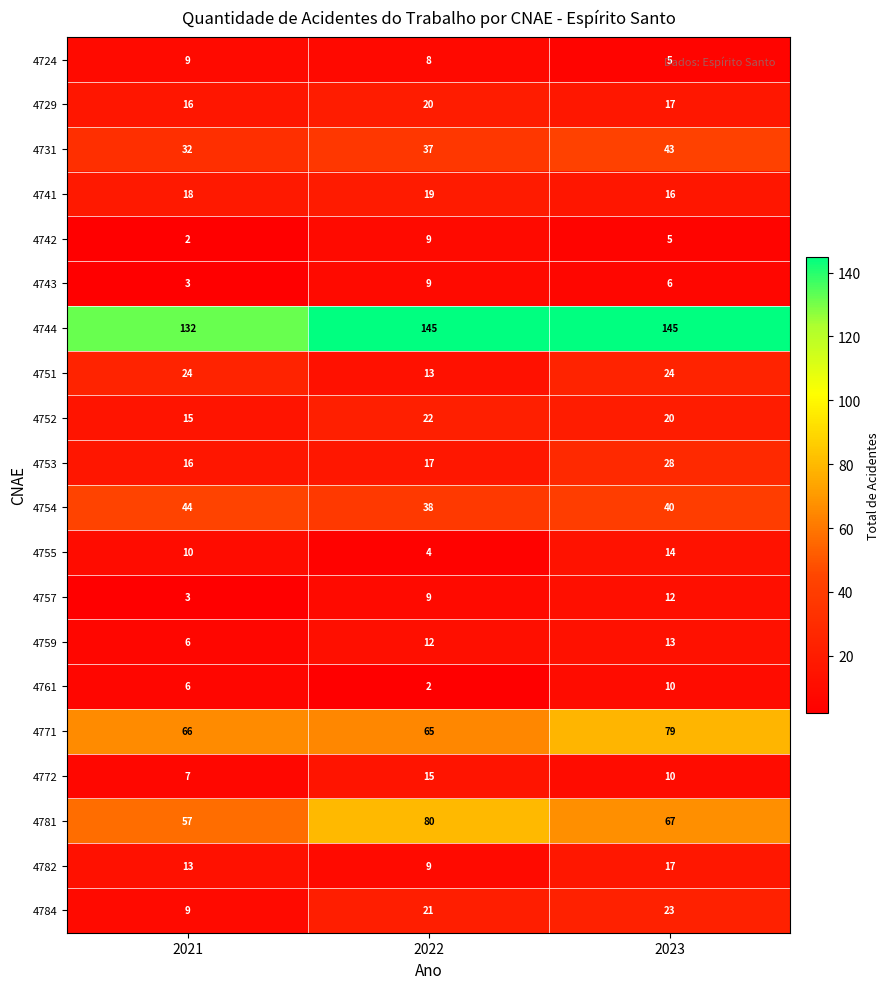

What is the average value of the 4741 series?

18